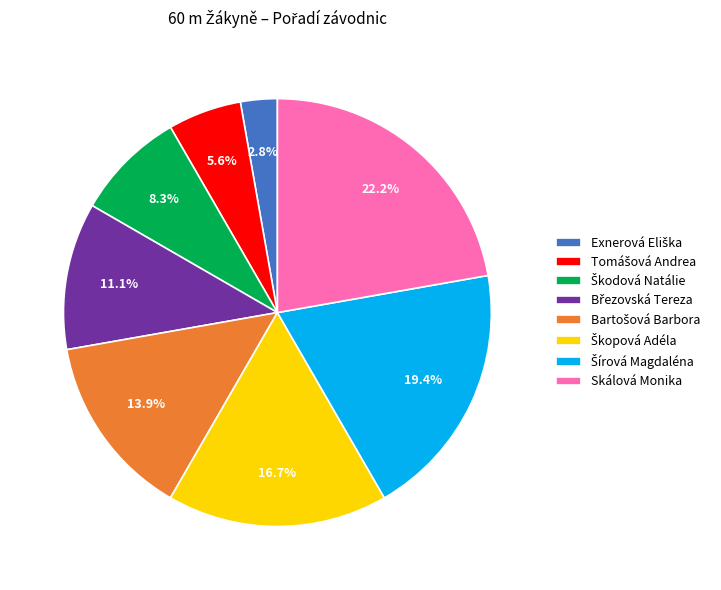

Which category has the biggest portion of the pie?

Skálová Monika